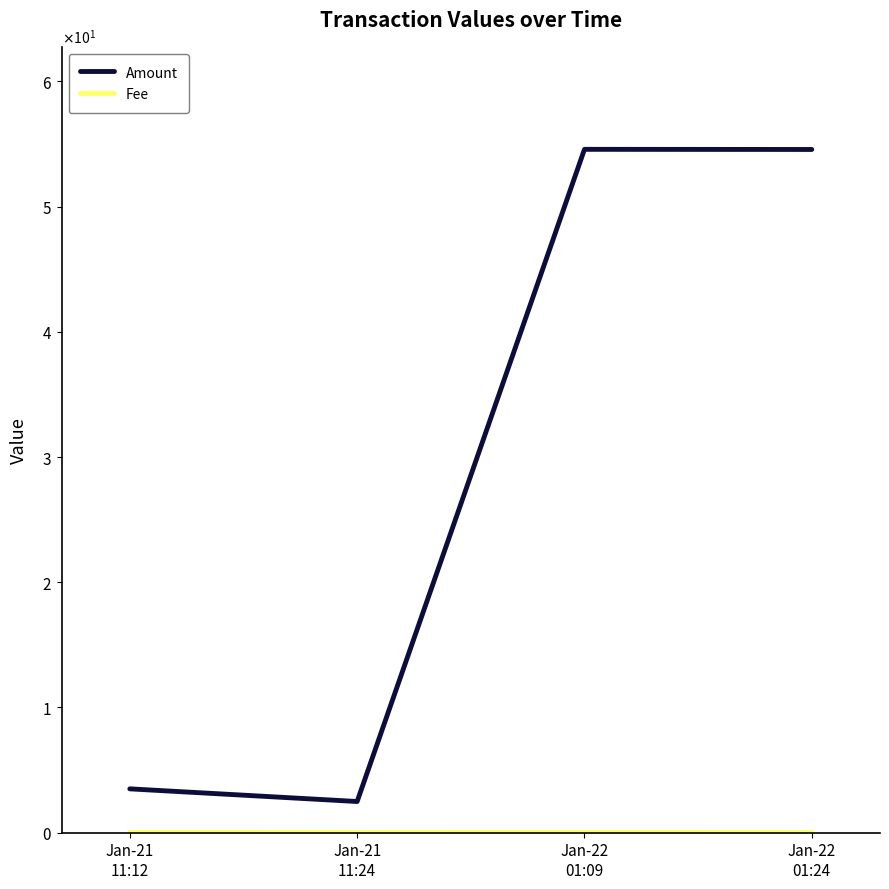

How many lines are shown in the chart?

2